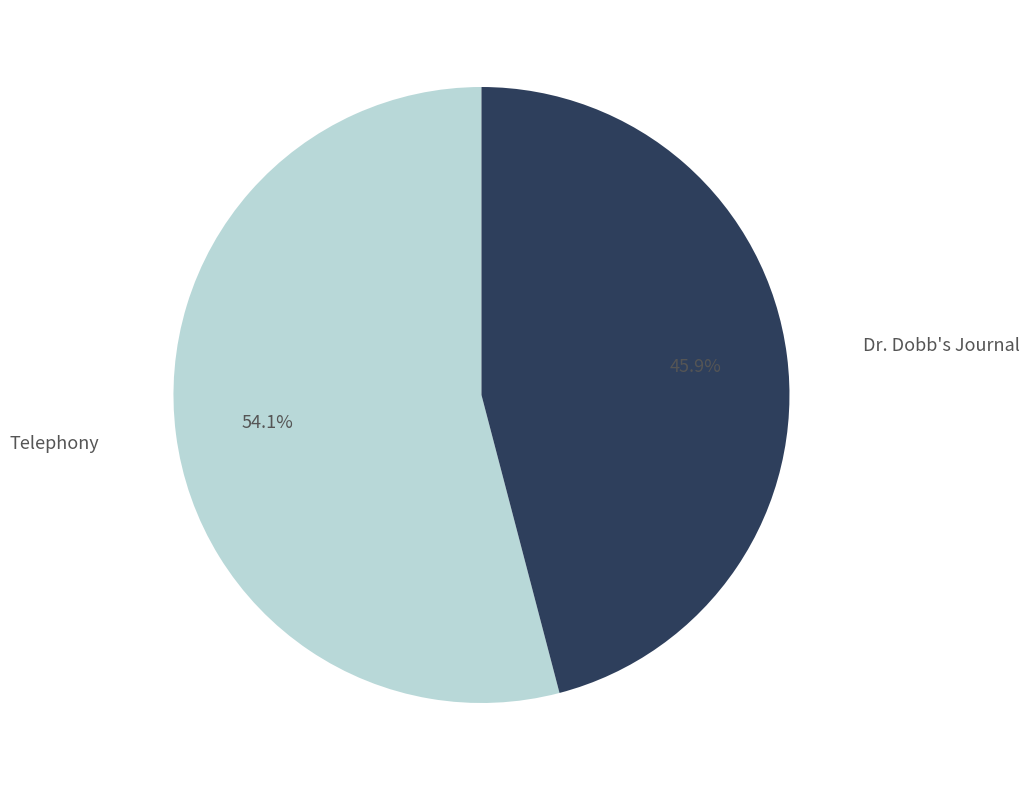

Rank the categories by value from lowest to highest.

Dr. Dobb's Journal, Telephony